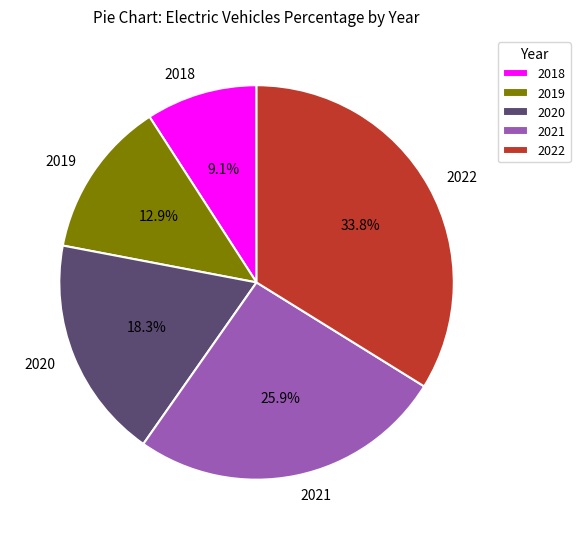

What is the ratio of the value at 2019 to the value at 2022?

0.4